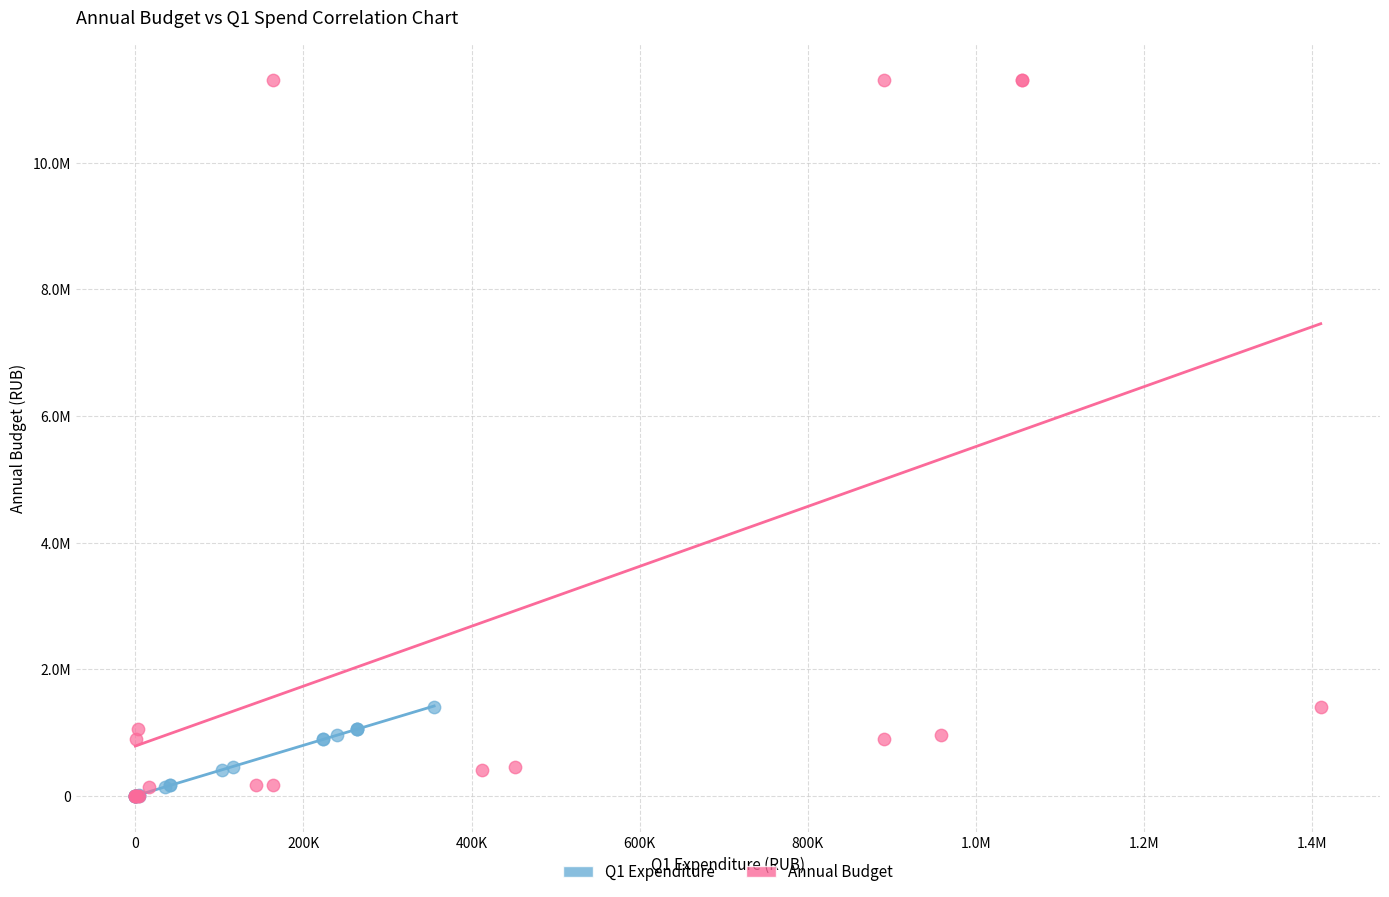

Which series contains the highest Y value?

Annual Budget